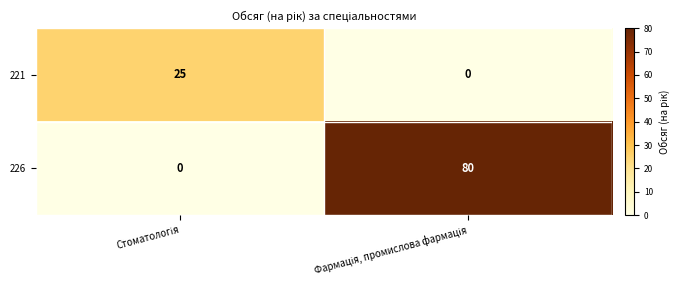

Rank the series by their average value, from highest to lowest.

226, 221